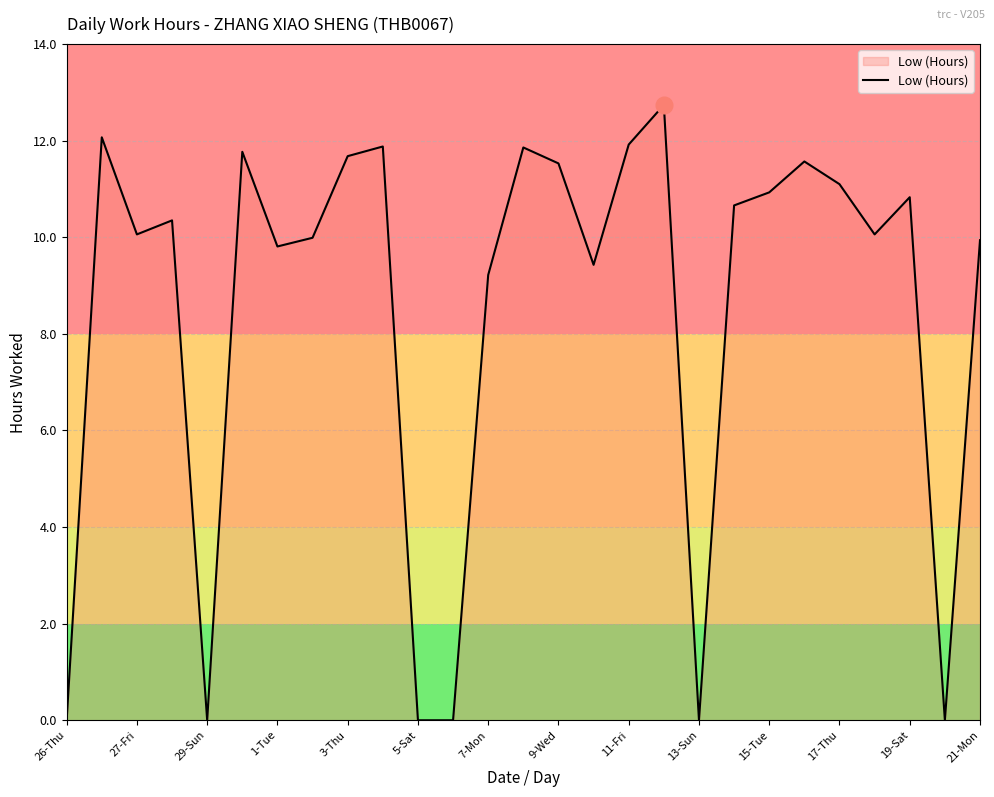

What is the difference between the maximum and minimum values?

12.7